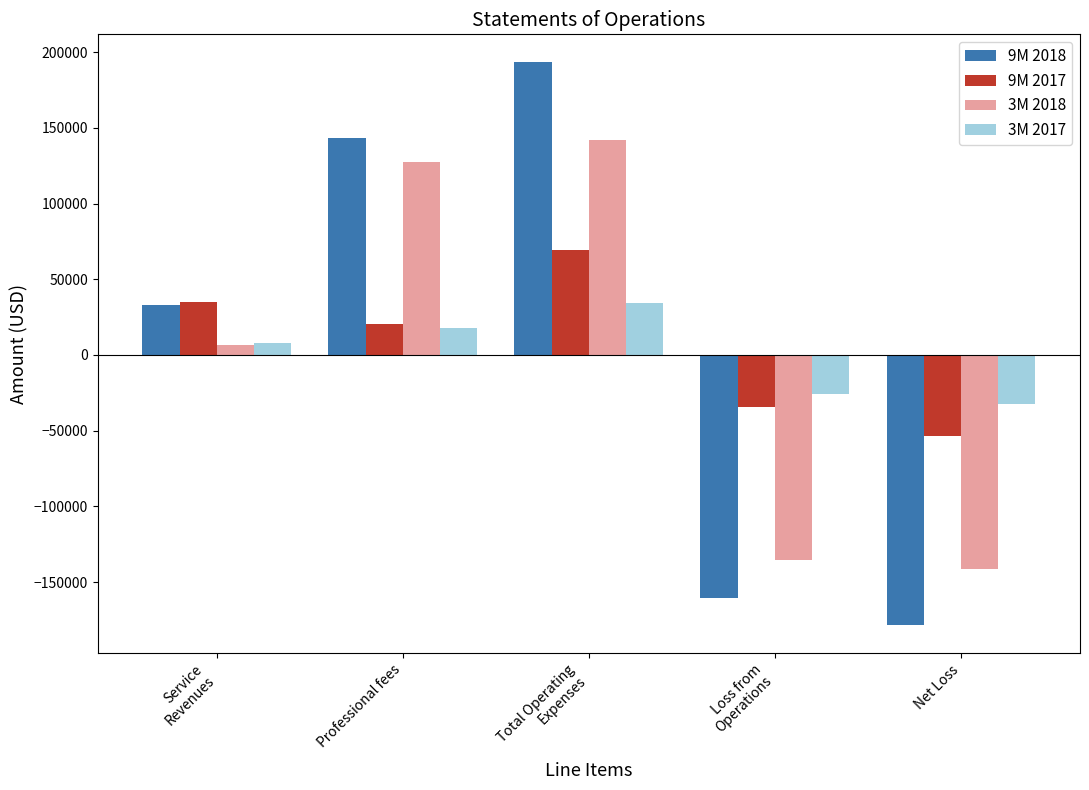

Which series changed the most between Professional fees and Net Loss?

9M 2018